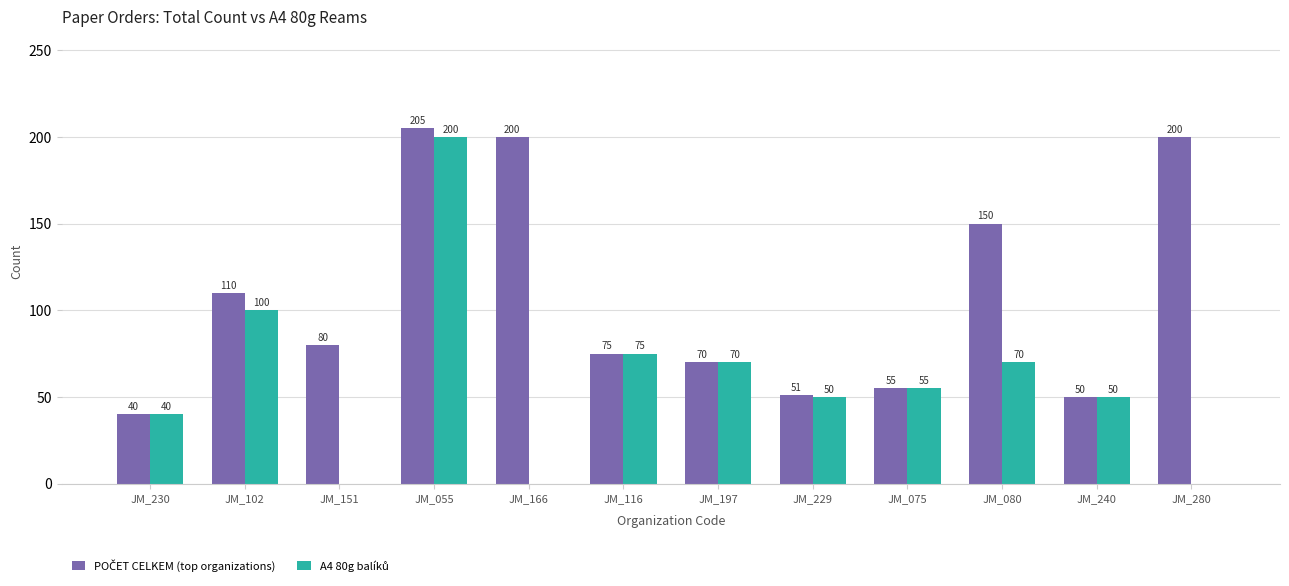

What is the maximum value shown in the chart?

205